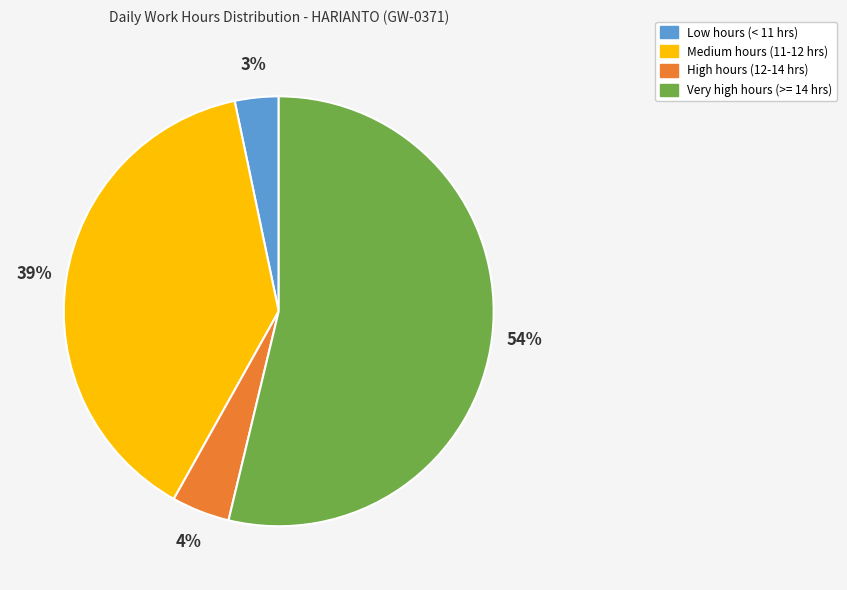

To the nearest percent, what is the average slice percentage?

25%